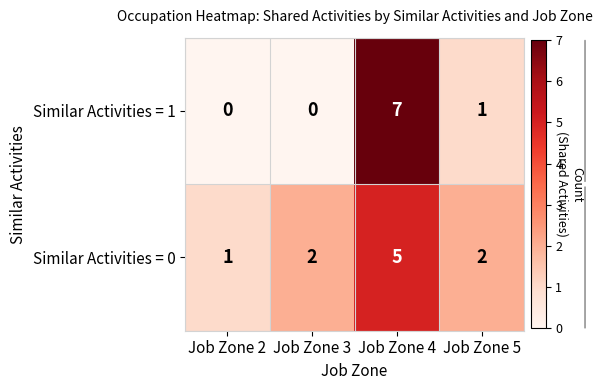

What is the difference between the Similar Activities = 0 values at Job Zone 4 and Job Zone 3?

3